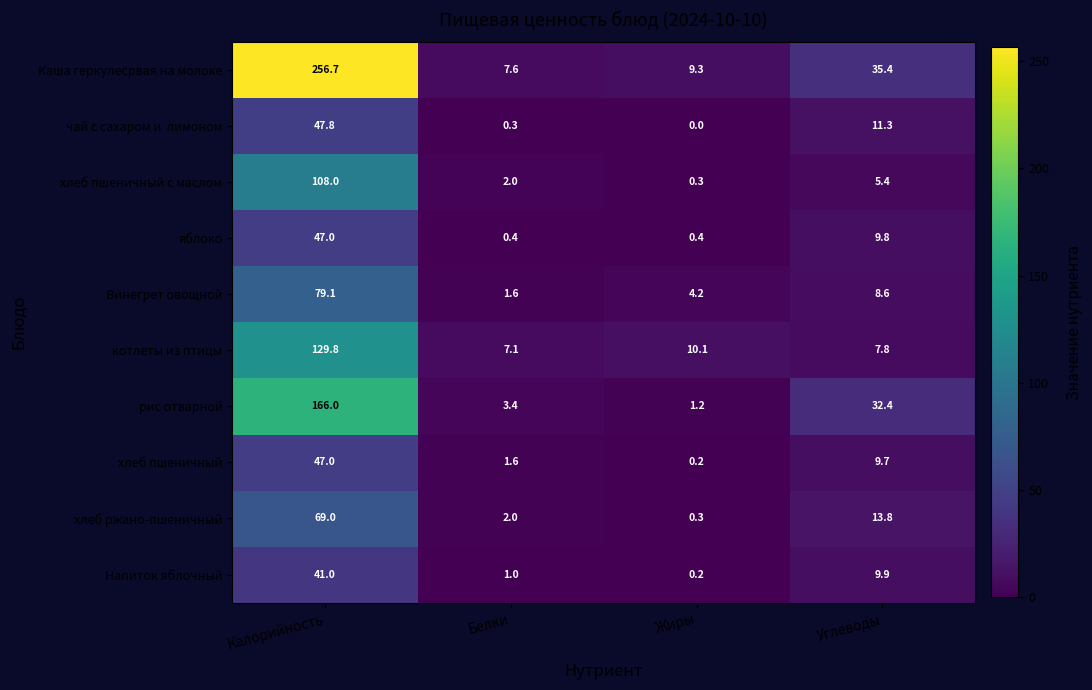

Which series has the largest total across all categories?

Каша геркулесрвая на молоке